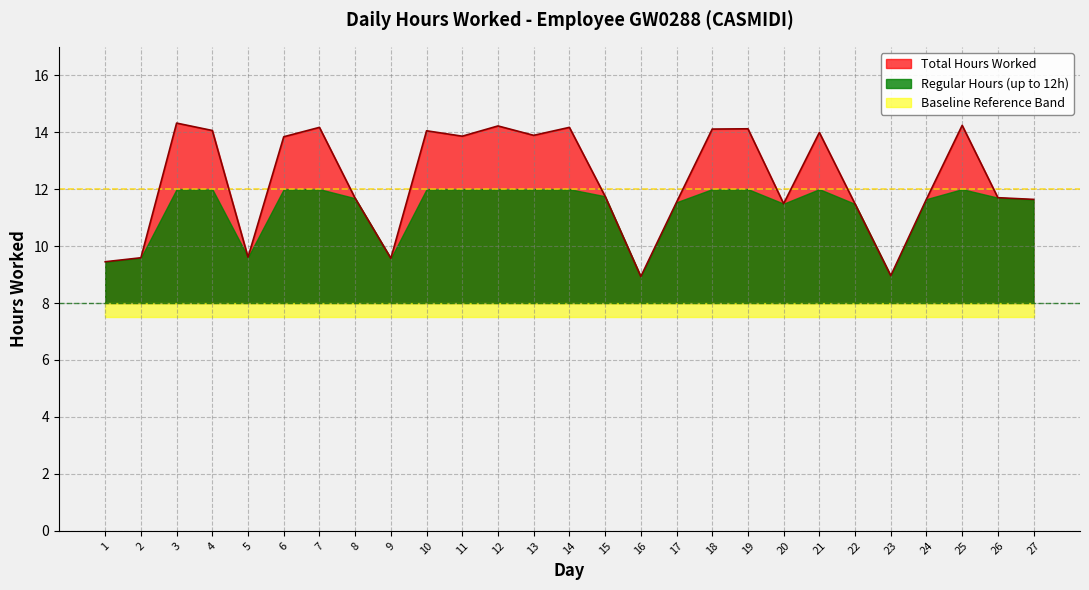

How many lines are shown in the chart?

1